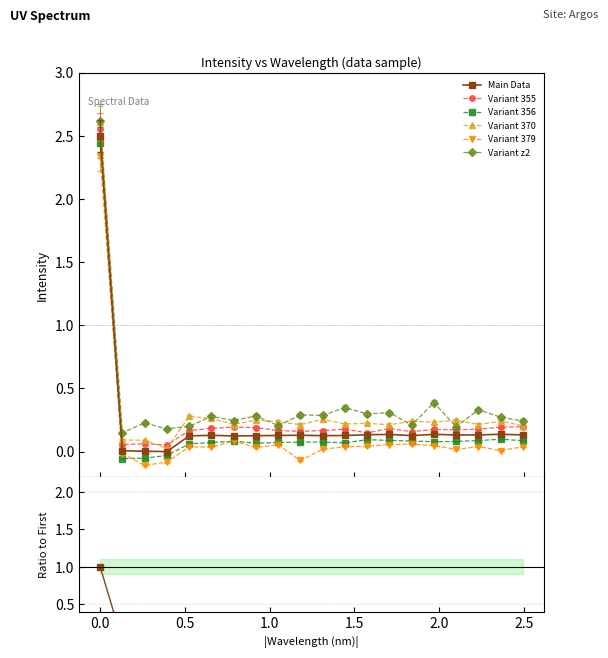

Is it true that the value at 14 is 0.2?

False